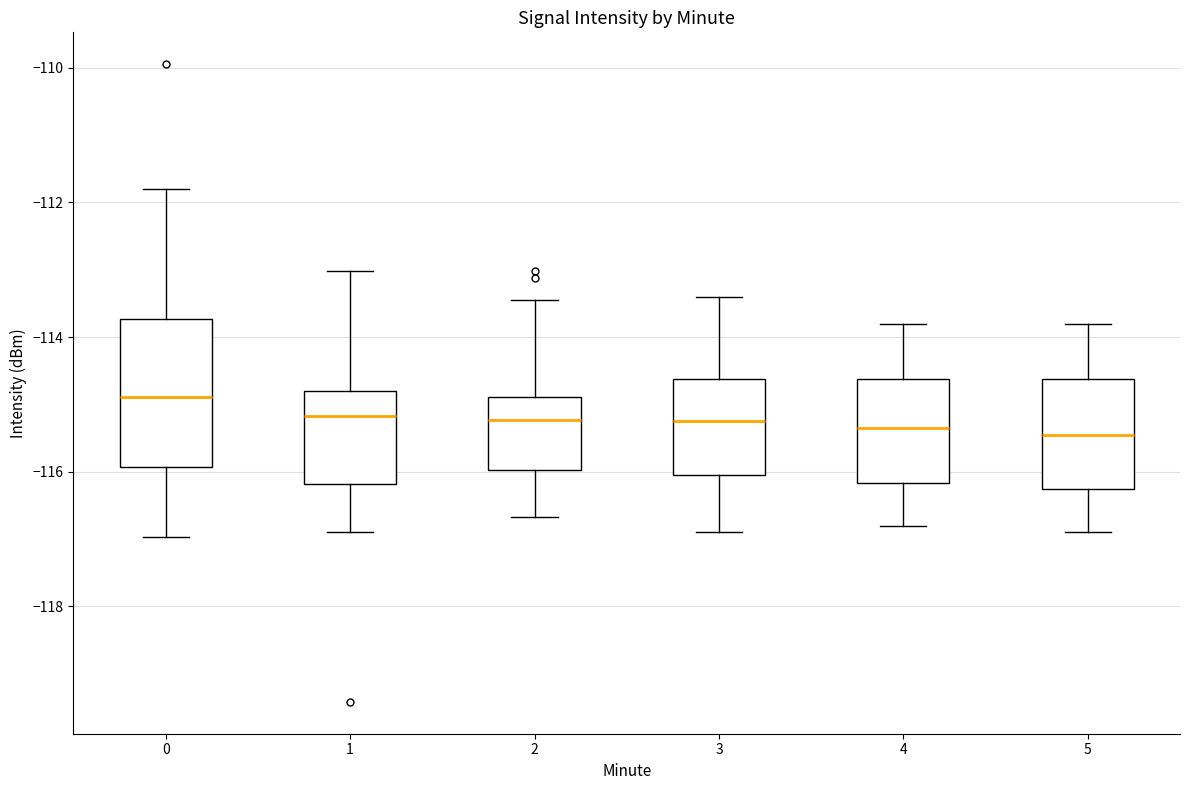

Where does the upper whisker of the box at x = 2 end on the y-axis? The values are not printed on the chart, so give them approximately, as read against the axis.

-113.4